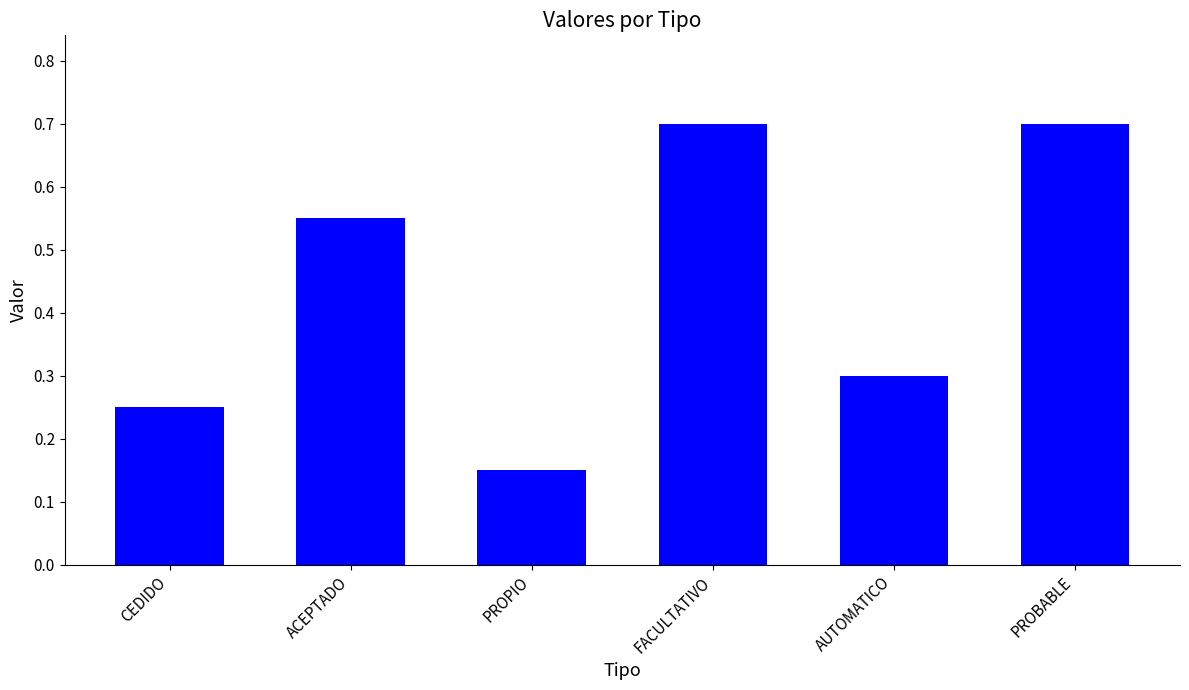

What is the change in value from AUTOMATICO to PROBABLE?

+0.4